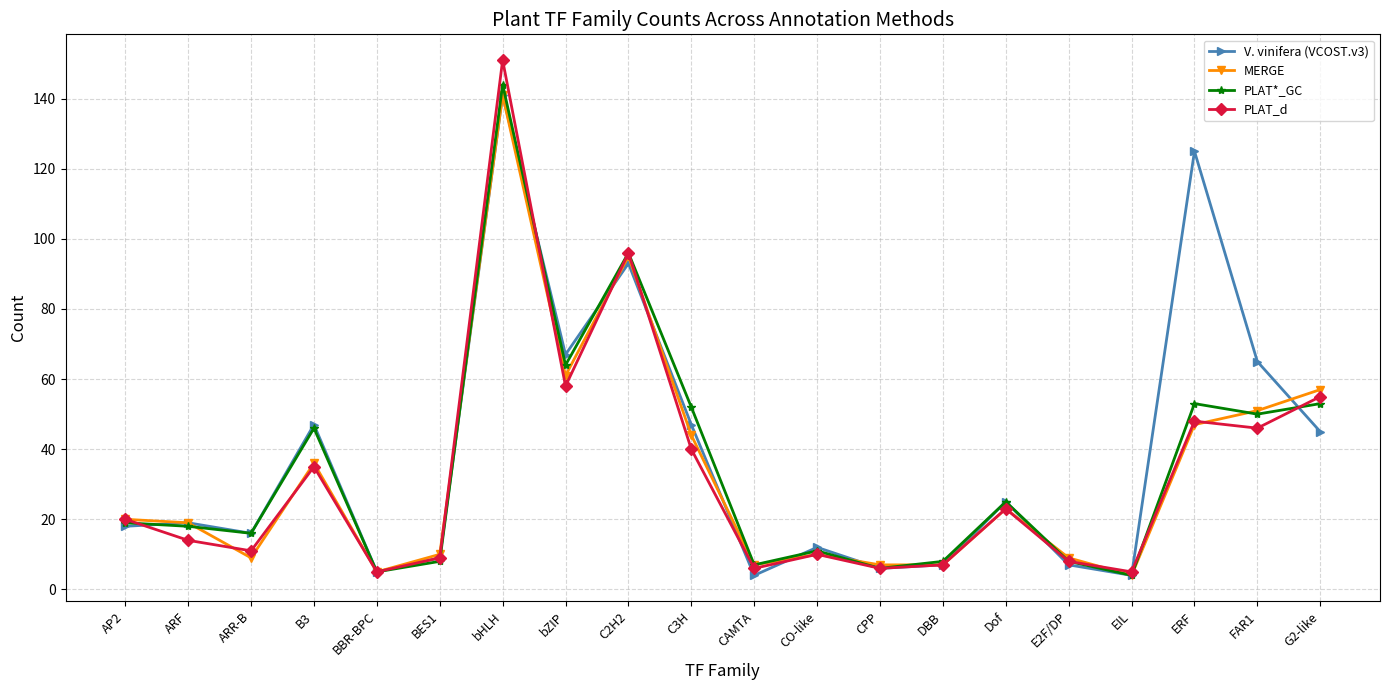

At how many categories does at least one series exceed 38?

8